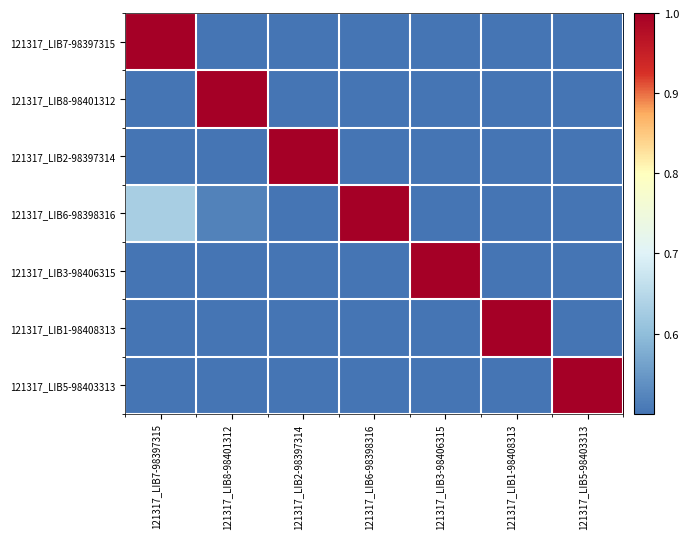

Rank the series at 121317_LIB1-98408313 from highest to lowest value.

121317_LIB1-98408313, 121317_LIB3-98406315, 121317_LIB5-98403313, 121317_LIB8-98401312, 121317_LIB6-98398316, 121317_LIB2-98397314, 121317_LIB7-98397315